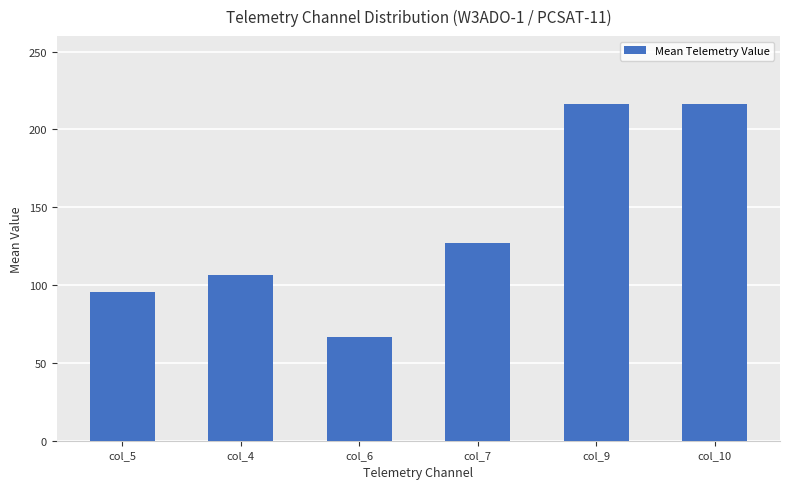

Reading left to right, extract all data points from this chart.

col_5=95.3	col_4=106.7	col_6=66.8	col_7=127.2	col_9=216.3	col_10=216.3